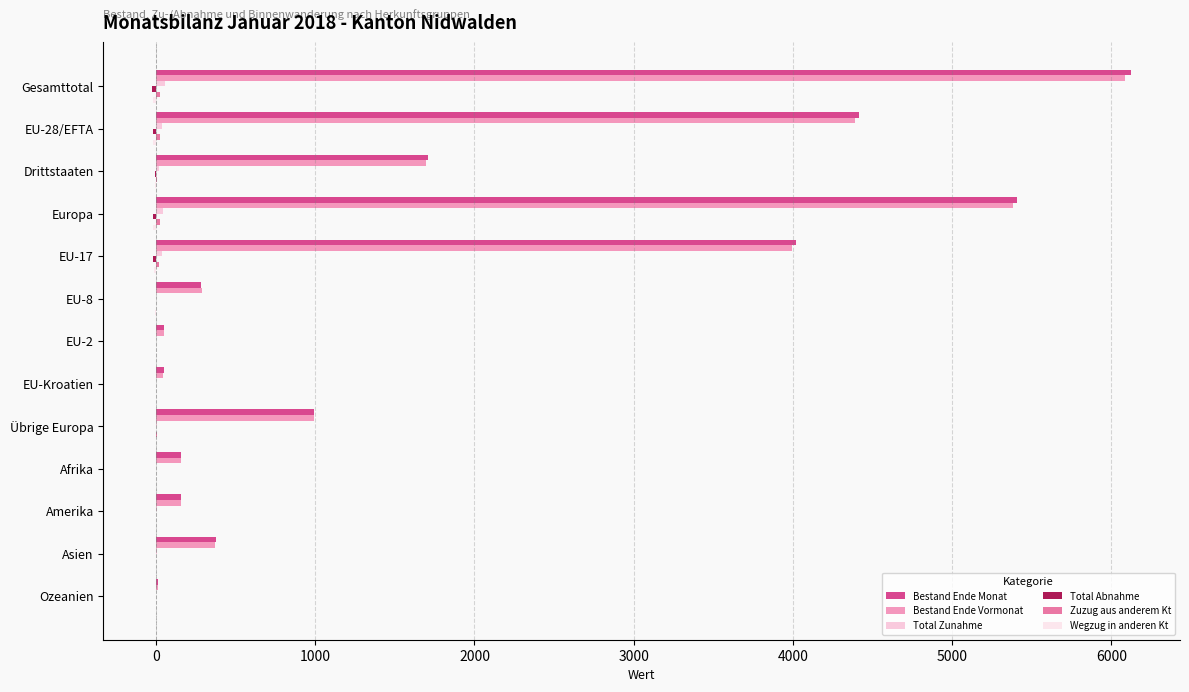

What is the average value of the Bestand Ende Vormonat series?

1817